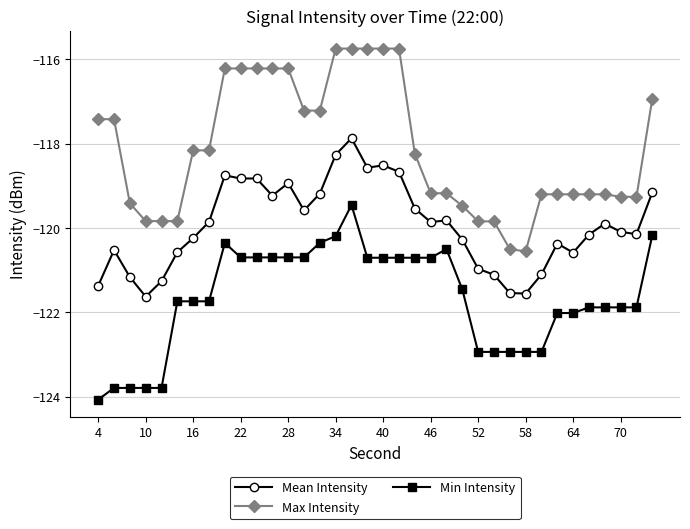

Count the number of categories in the chart.

36